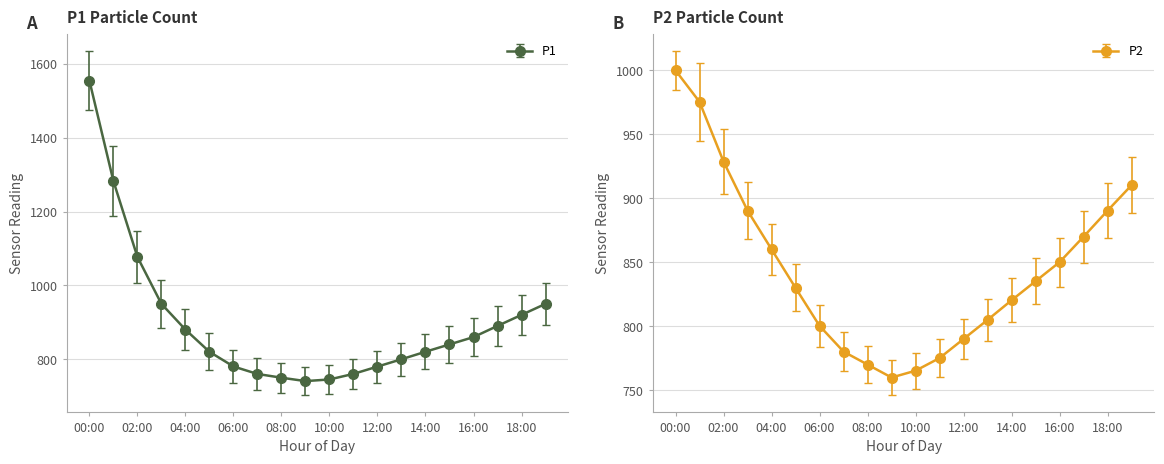

Rank the series by their maximum value, from highest to lowest.

P1, P2